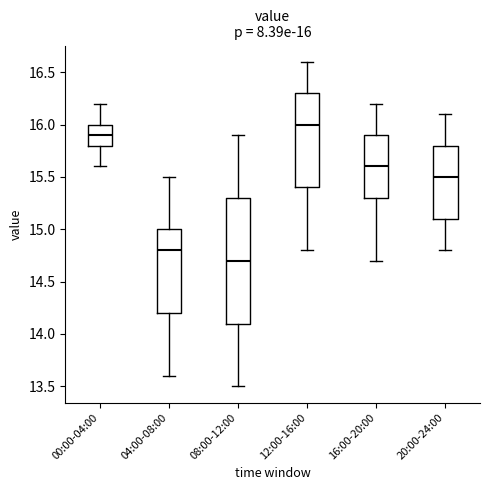

Which box's median line is the highest?

12:00-16:00